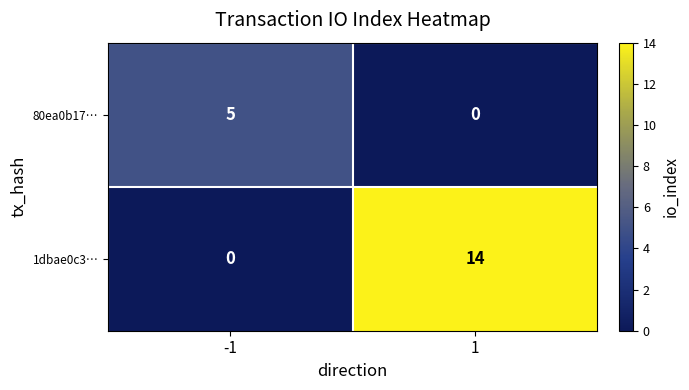

How many categories are shown in the chart?

2